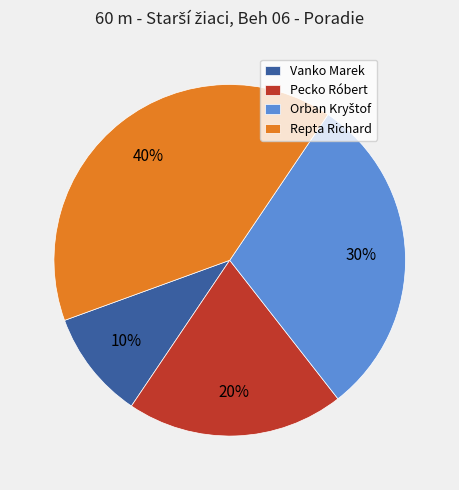

Between Repta Richard and Pecko Róbert, which is larger?

Repta Richard